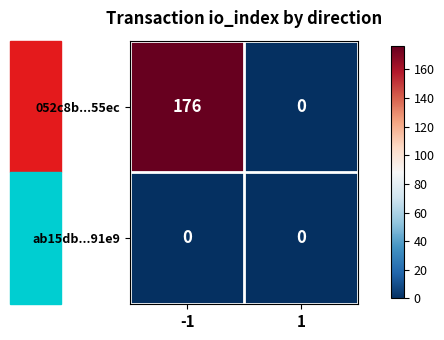

Count the number of data series in this chart.

2